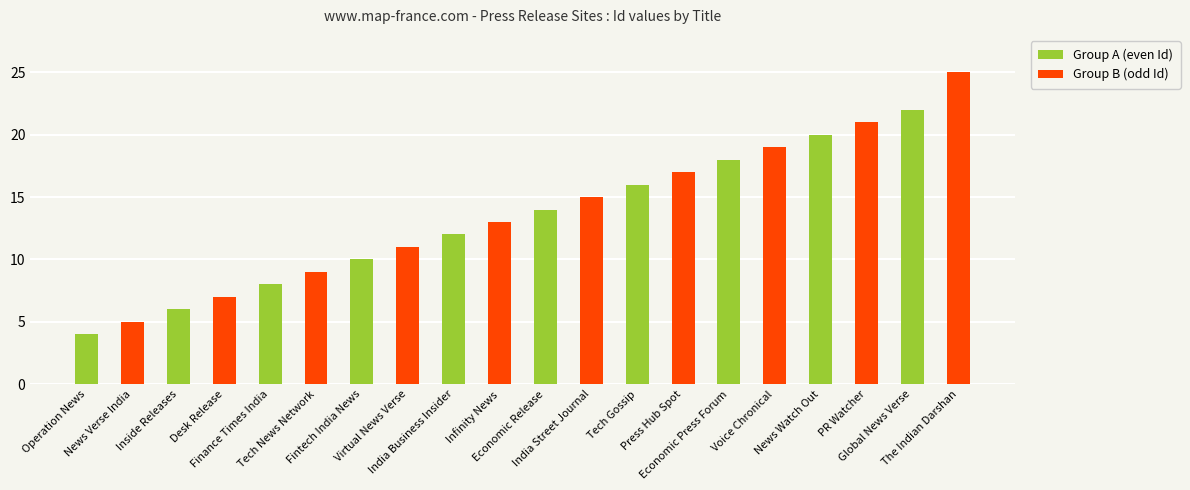

List the labels in order of value, largest first.

The Indian Darshan, Global News Verse, PR Watcher, News Watch Out, Voice Chronical, Economic Press Forum, Press Hub Spot, Tech Gossip, India Street Journal, Economic Release, Infinity News, India Business Insider, Virtual News Verse, Fintech India News, Tech News Network, Finance Times India, Desk Release, Inside Releases, News Verse India, Operation News